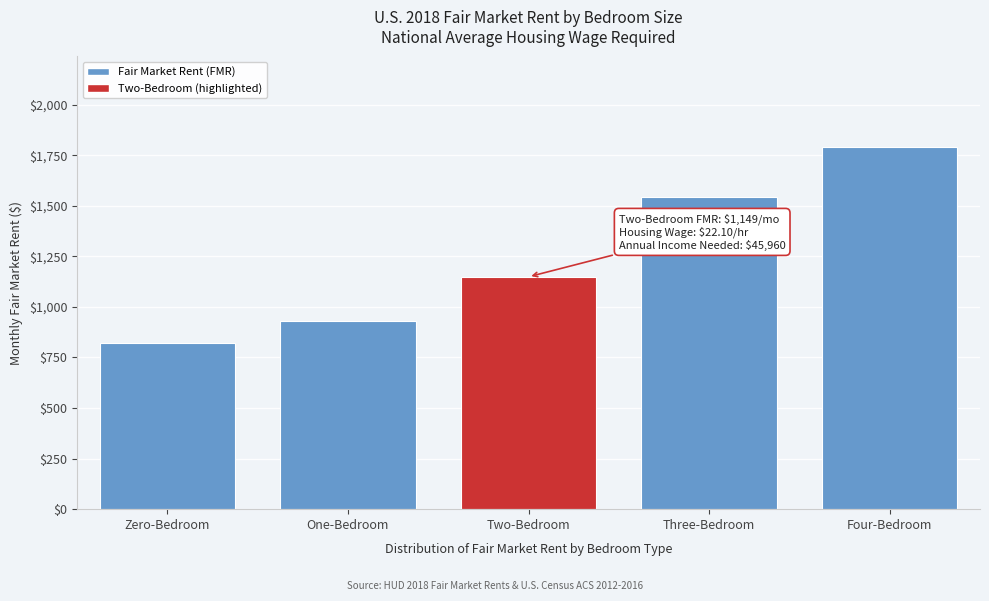

Reading right to left, list all the values displayed in this chart.

Four-Bedroom=1790.8	Three-Bedroom=1541.2	Two-Bedroom=1149.0	One-Bedroom=930.9	Zero-Bedroom=819.5